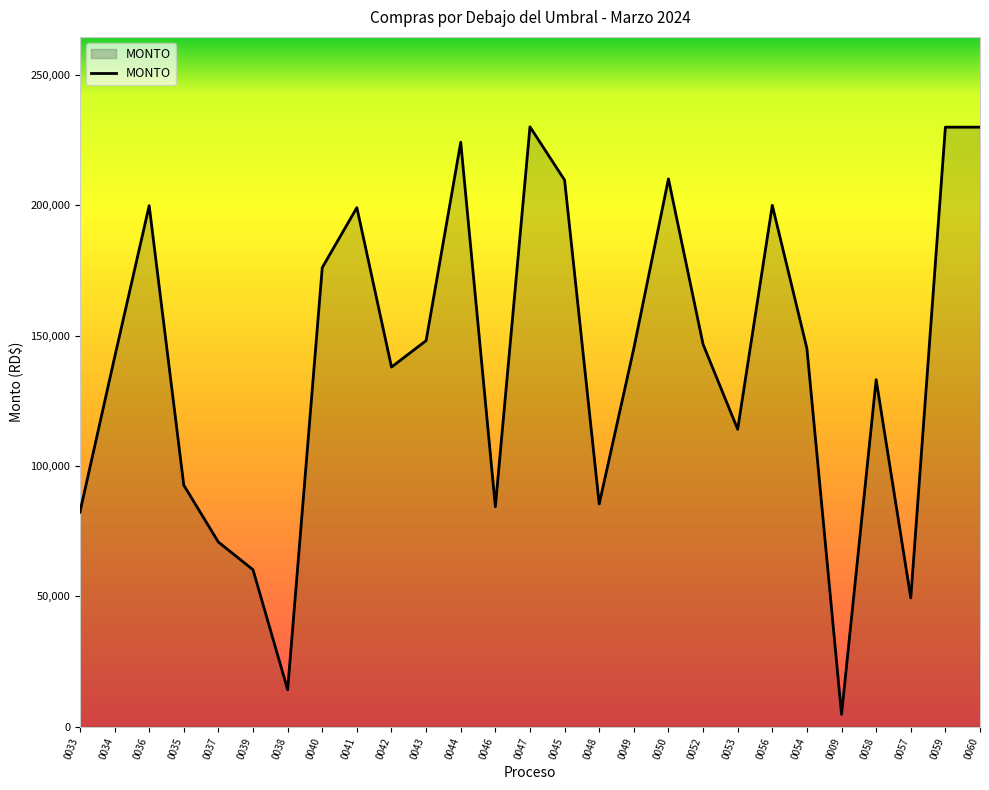

What is the change in value from 0035 to 0043?

+55460.0